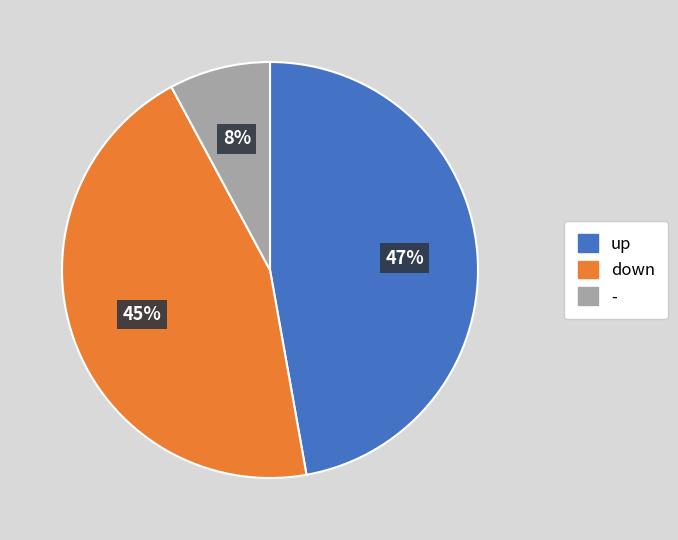

Which has a higher value, up or down?

up